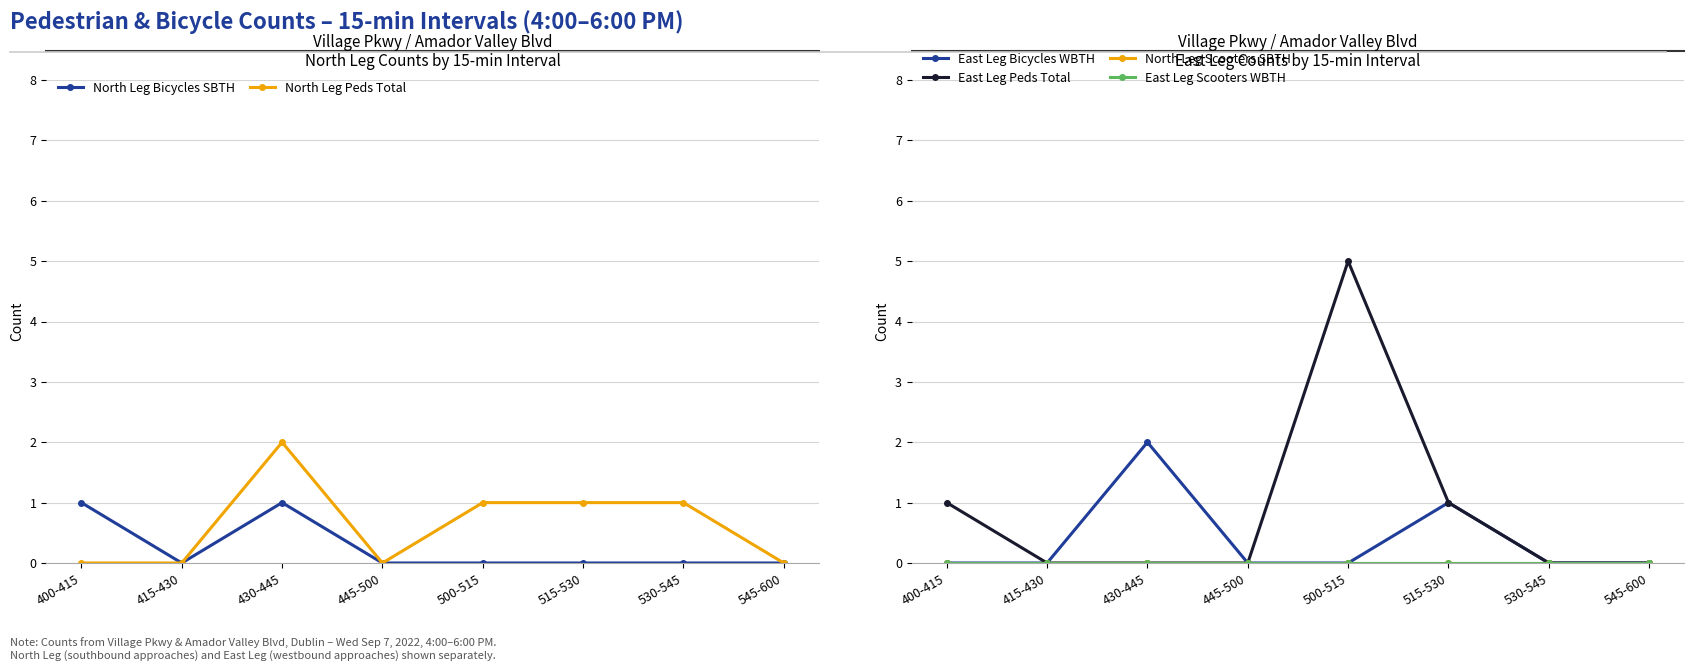

What is the label of the 7th point from the left?

530-545